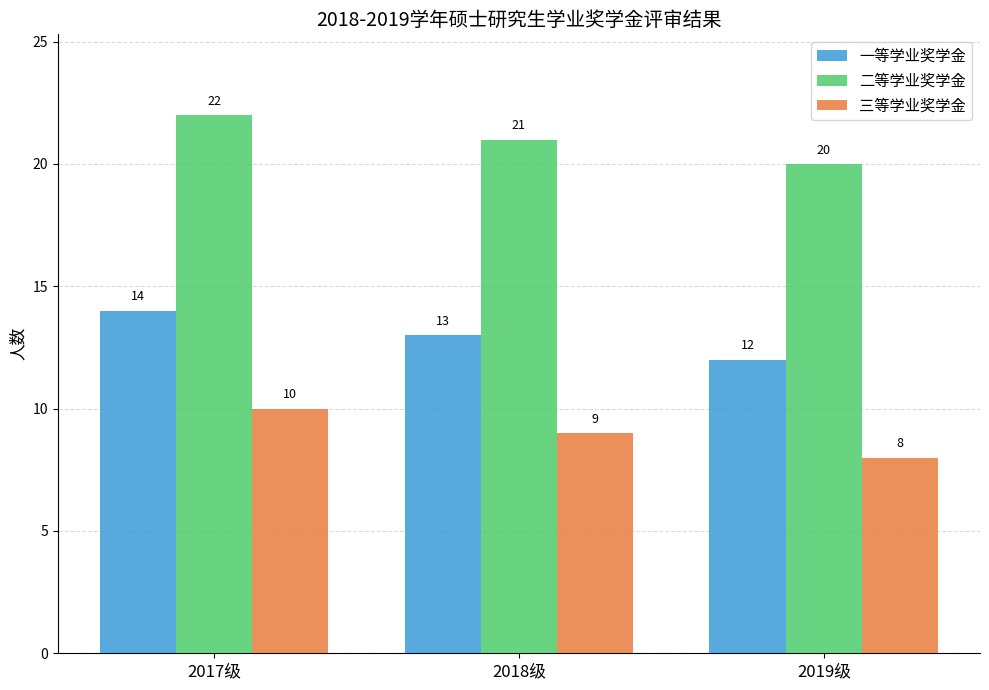

Reading left to right, list all the values displayed in this chart.

一等学业奖学金: 14	13	12
二等学业奖学金: 22	21	20
三等学业奖学金: 10	9	8